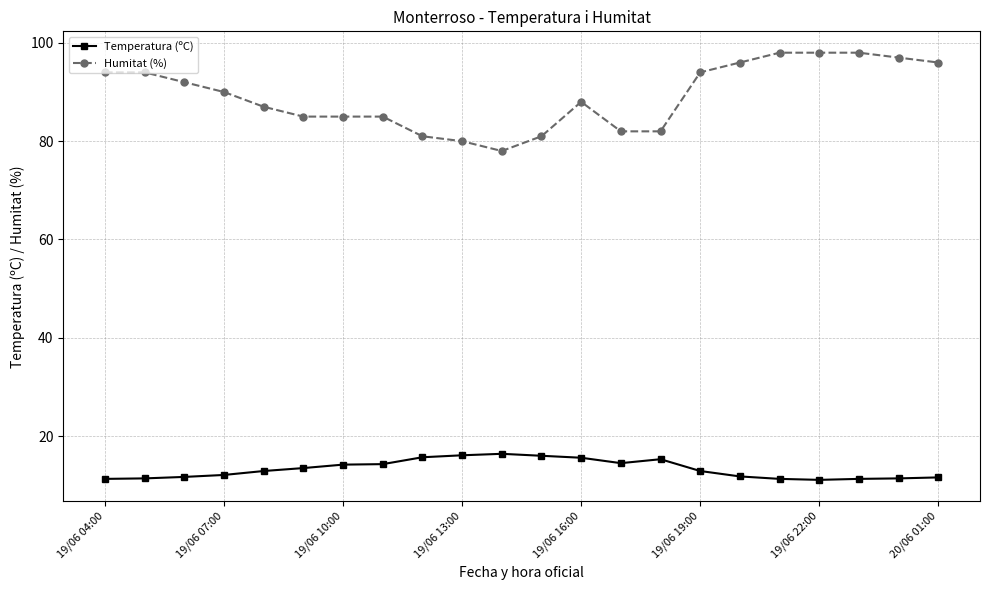

Which series has the largest range (max minus min)?

Humitat (%)